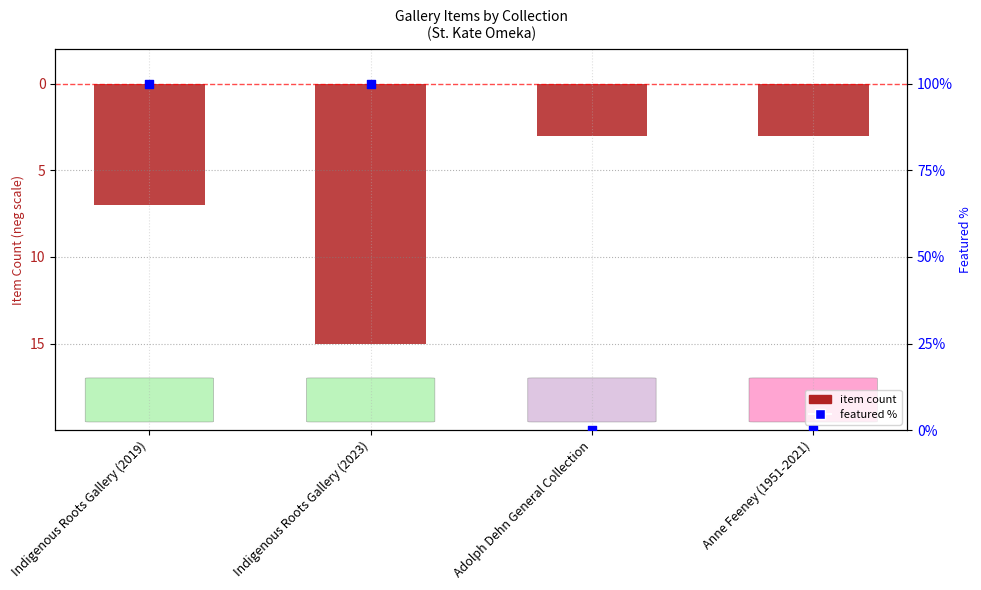

Which series has the largest Y range (max minus min)?

featured %